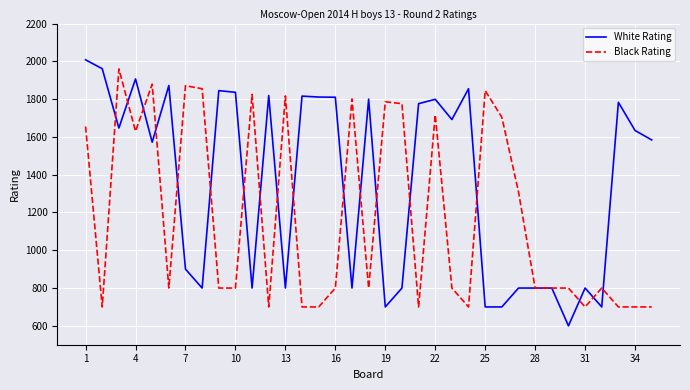

What is the minimum value for Black Rating?

700